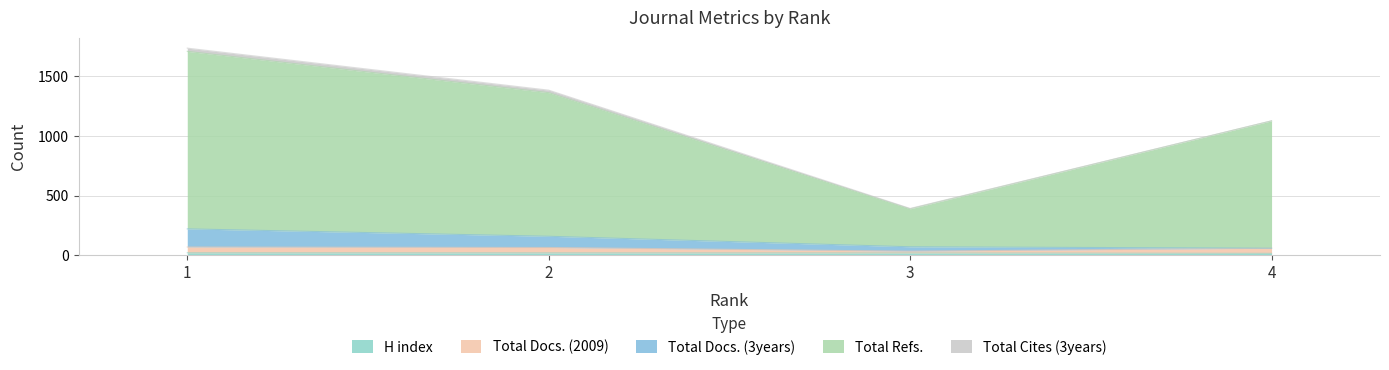

True or false: Total Refs. has a value of 182 at 3.

False